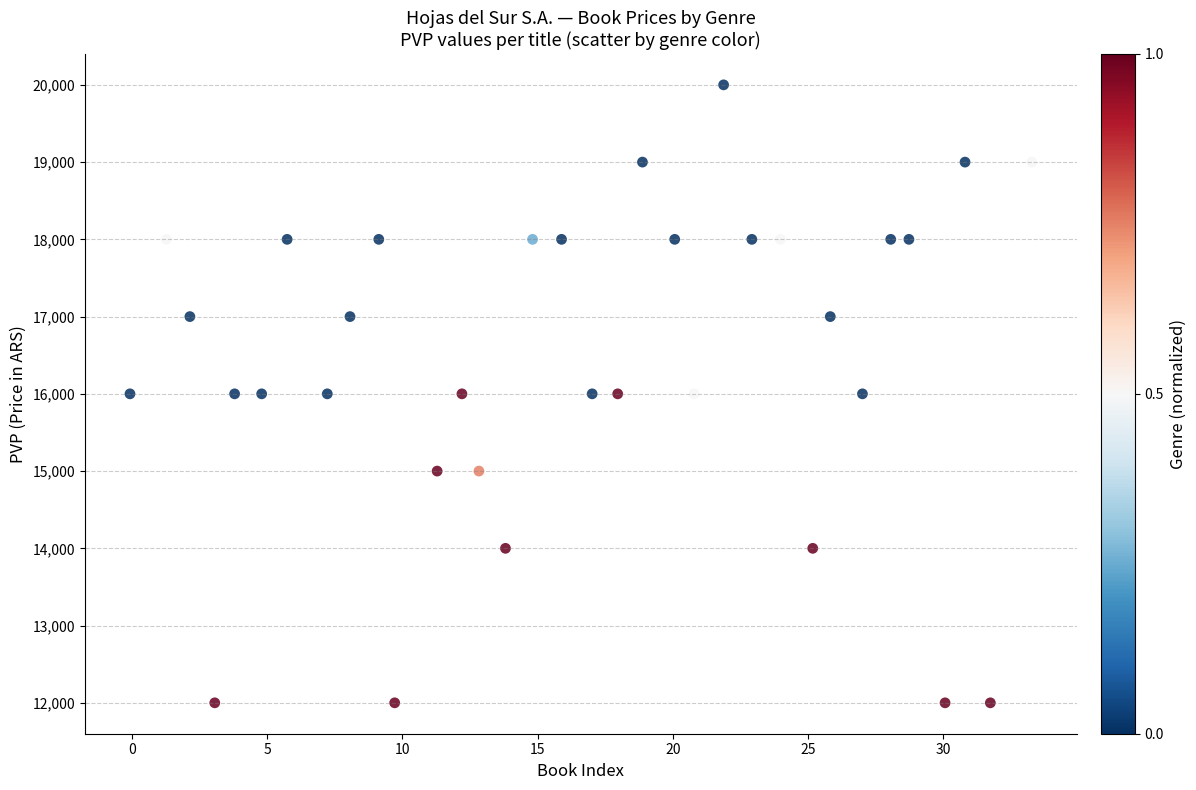

How many data points are displayed?

34